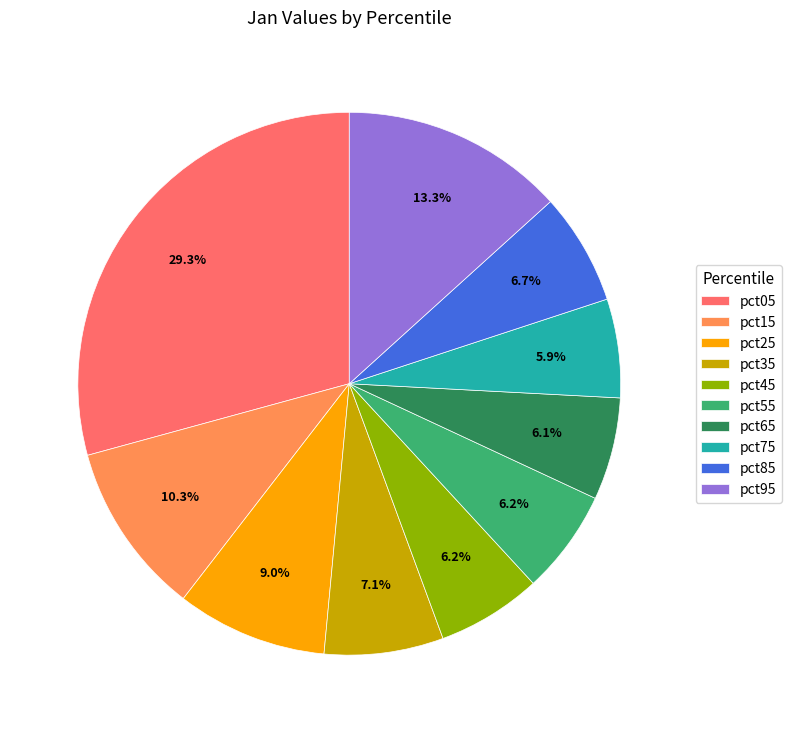

Combined, what portion of the pie is pct65 and pct95?

19.4%